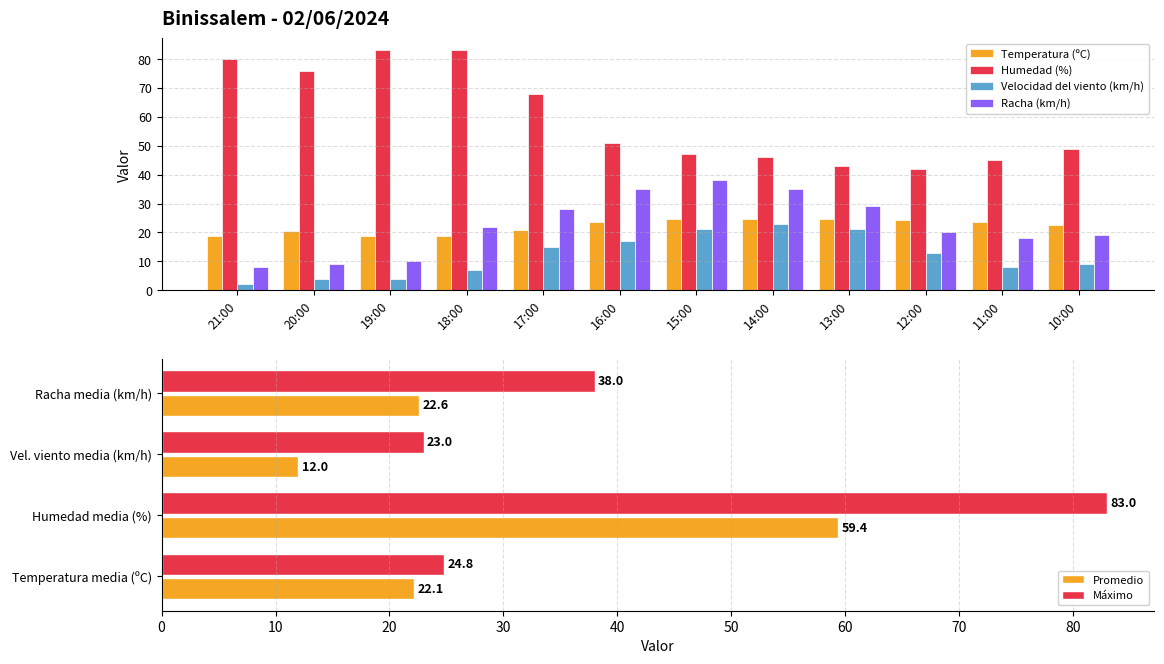

Which series changed the most between 20:00 and 10:00?

Humedad (%)